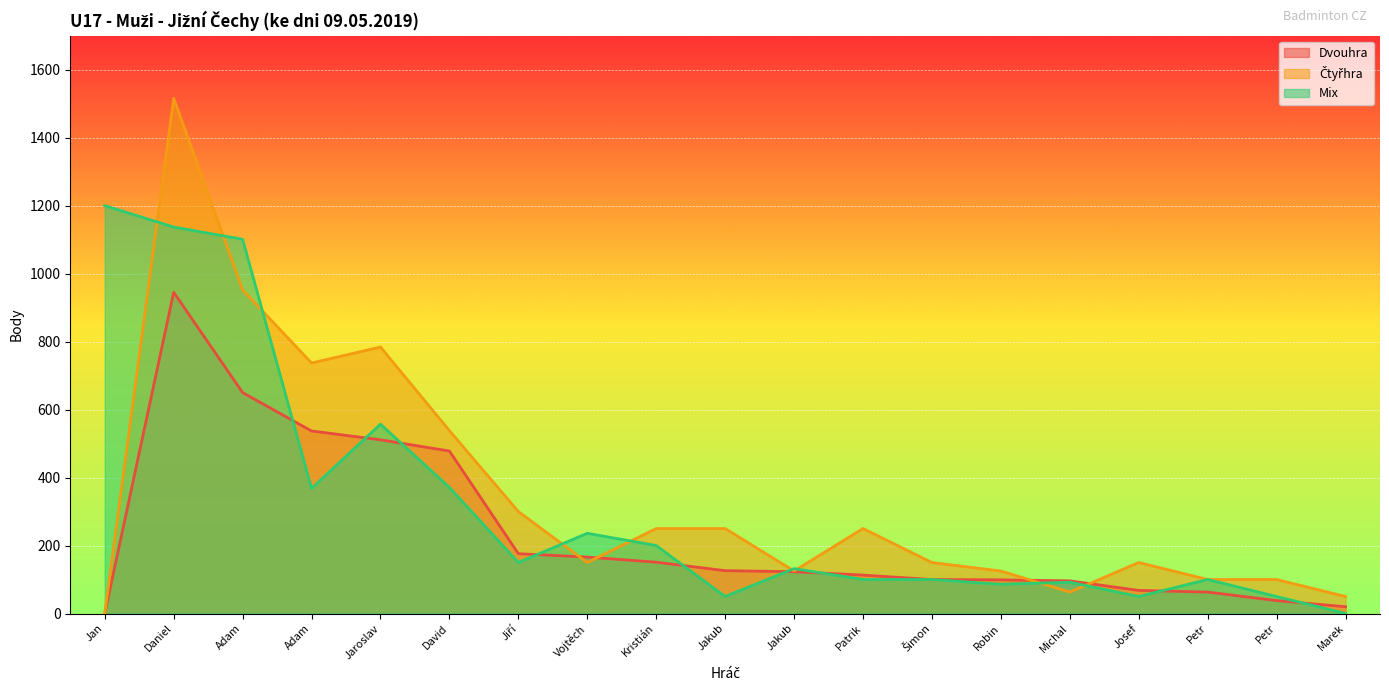

Does the chart display data point markers on the line(s)?

No